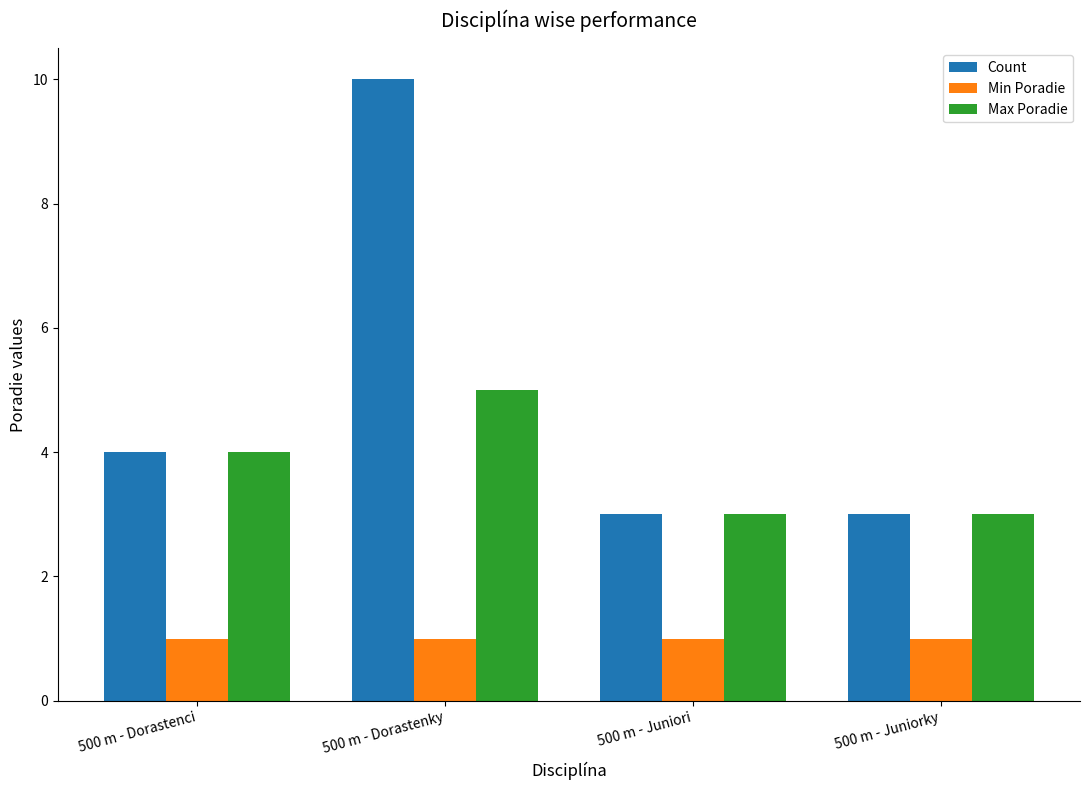

Which category has the highest value across all series?

500 m - Dorastenky